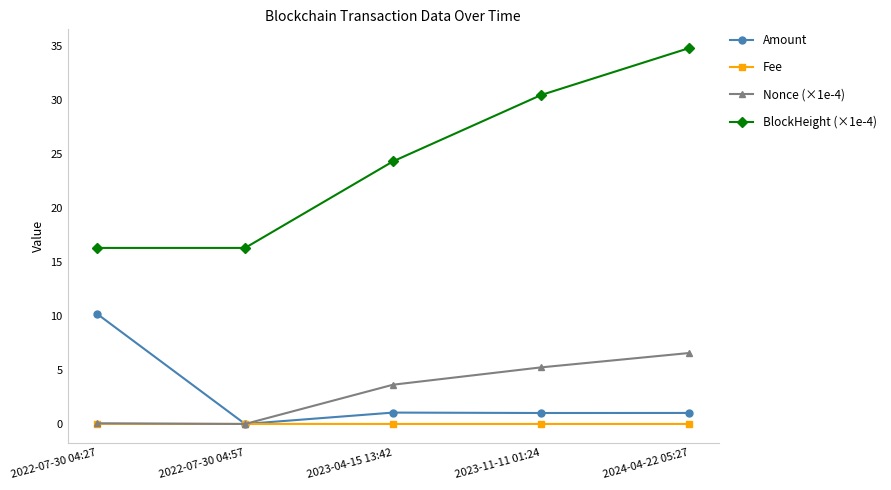

The value of Nonce (×1e-4) at 2022-07-30 04:57 is 0.0. True or false?

True